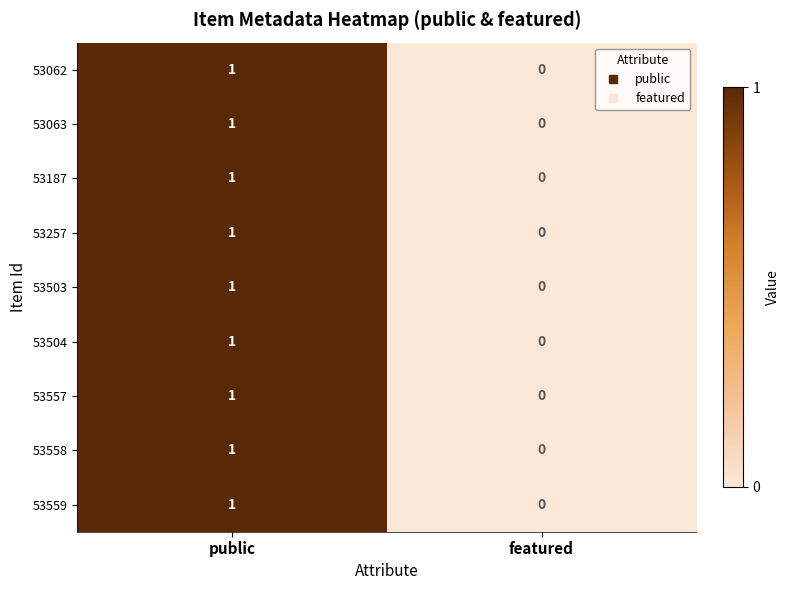

Reading right to left, what are all the values shown in this chart?

53062: 0	1
53063: 0	1
53187: 0	1
53257: 0	1
53503: 0	1
53504: 0	1
53557: 0	1
53558: 0	1
53559: 0	1